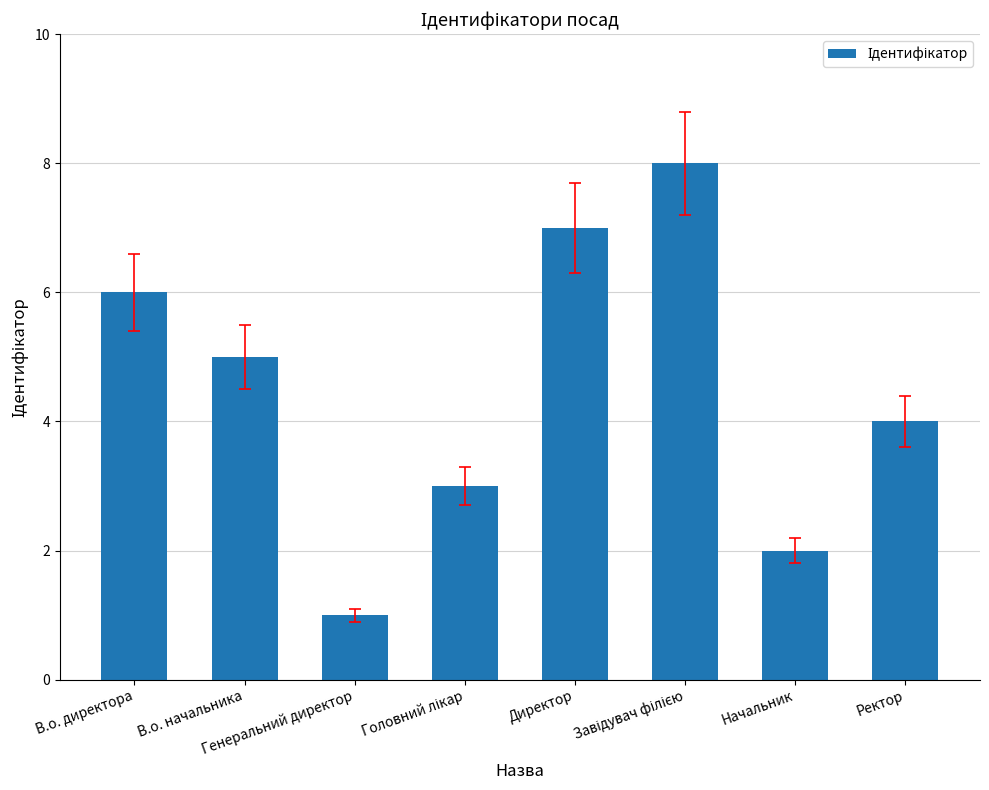

What is the sum of all values?

36